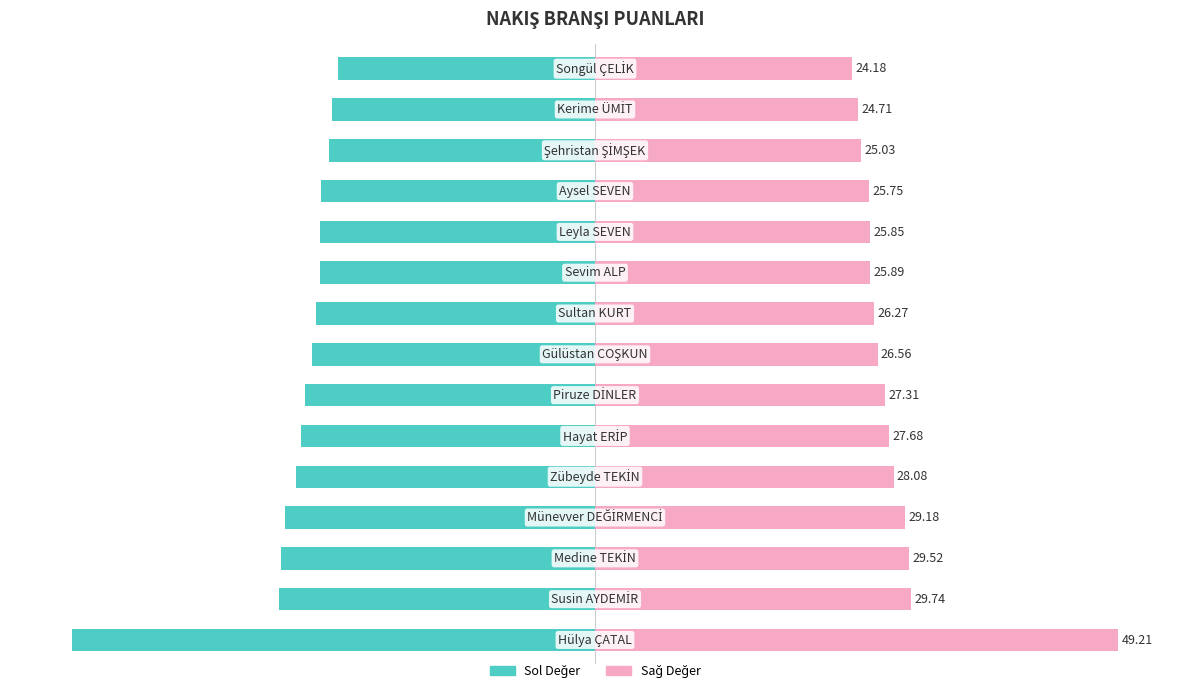

What is the sum of all Branş 1 Puanı (Sol) values?

-425.0